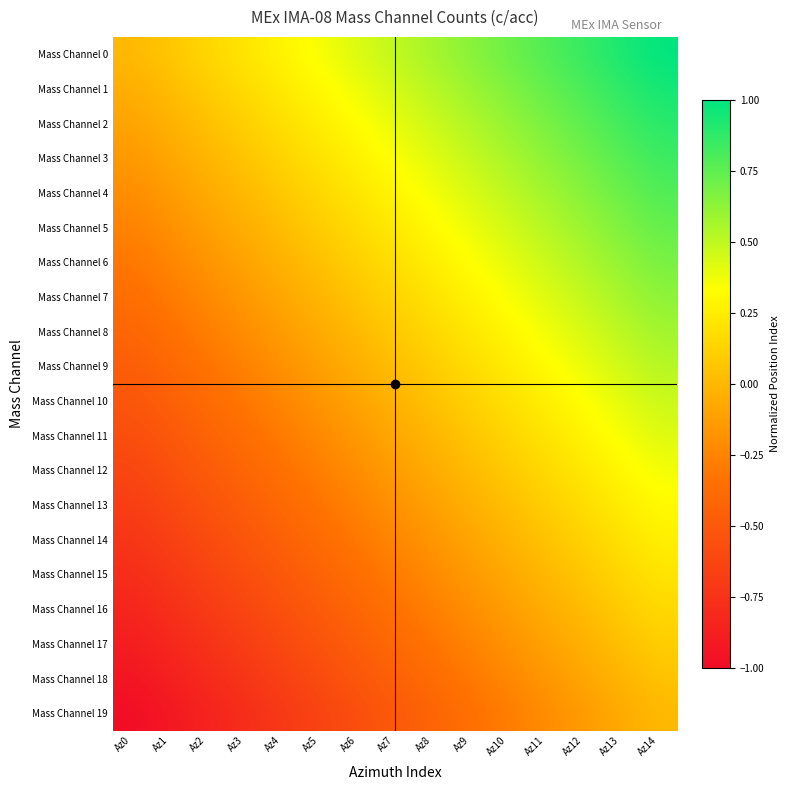

Which series has the largest total across all categories?

Mass Channel 0